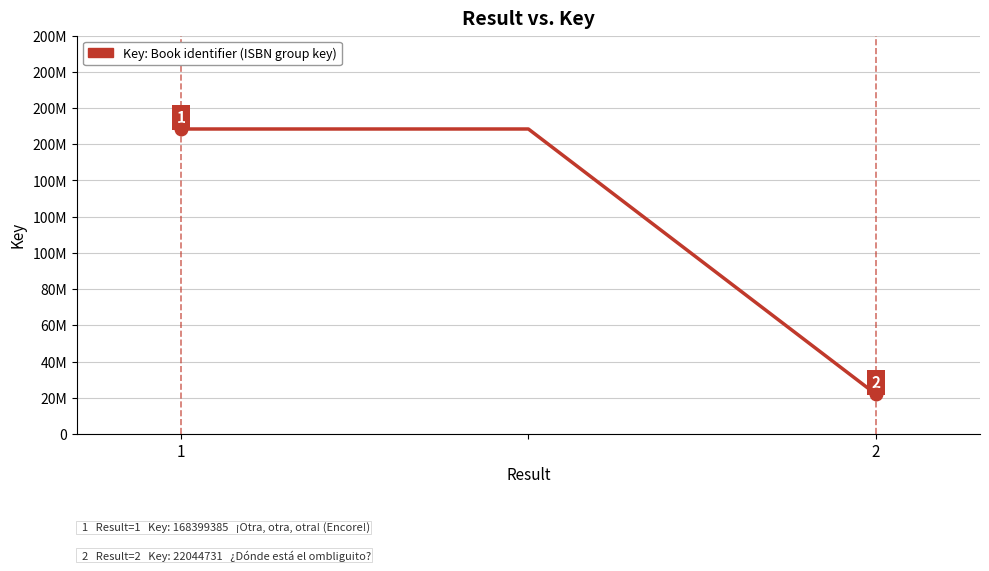

Rank the categories by value from lowest to highest.

2, 1, 2